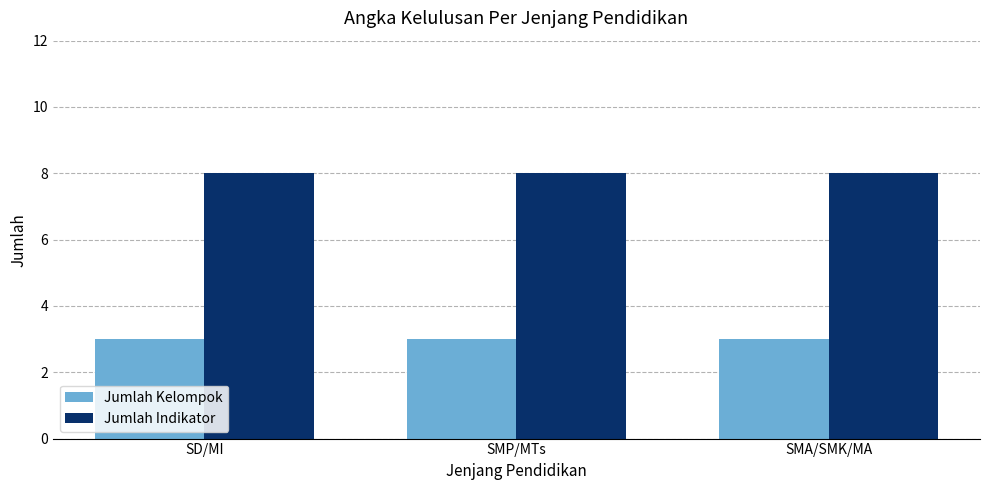

What is the value of the Jumlah Indikator bar at the 3rd from the left?

8